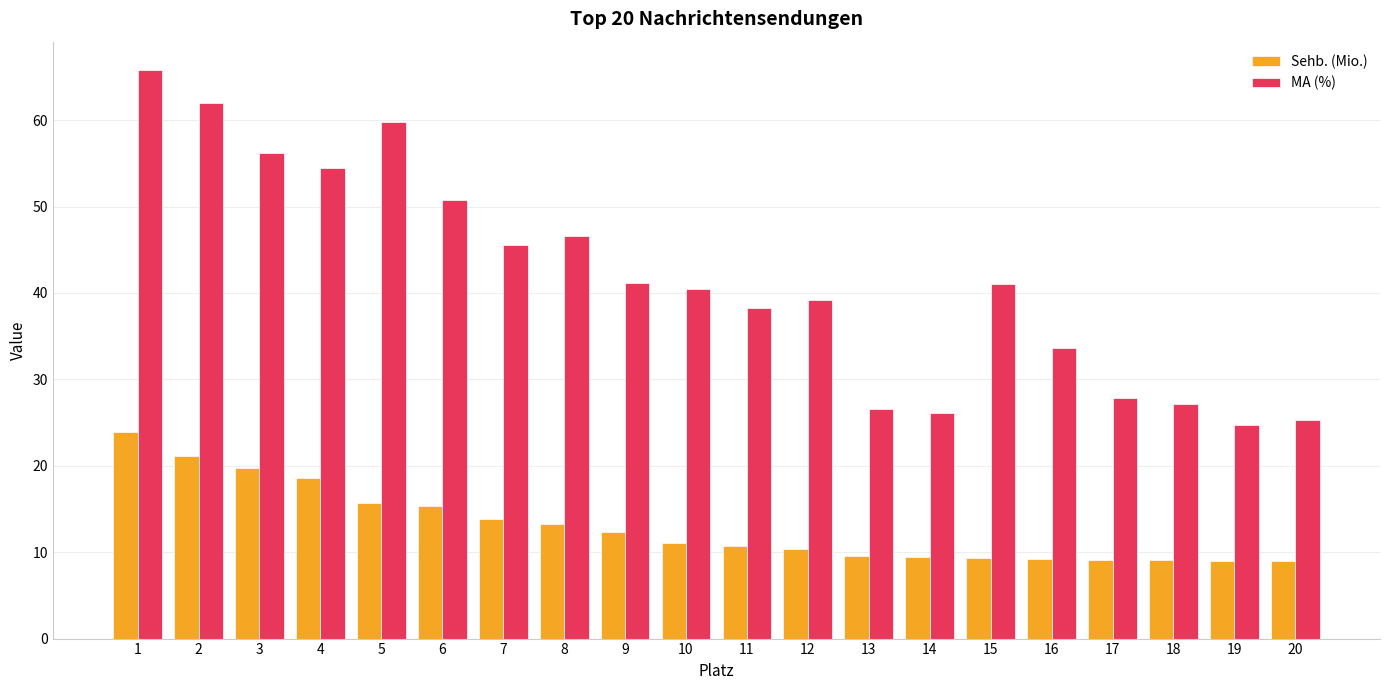

What is the maximum value shown in the chart?

65.8